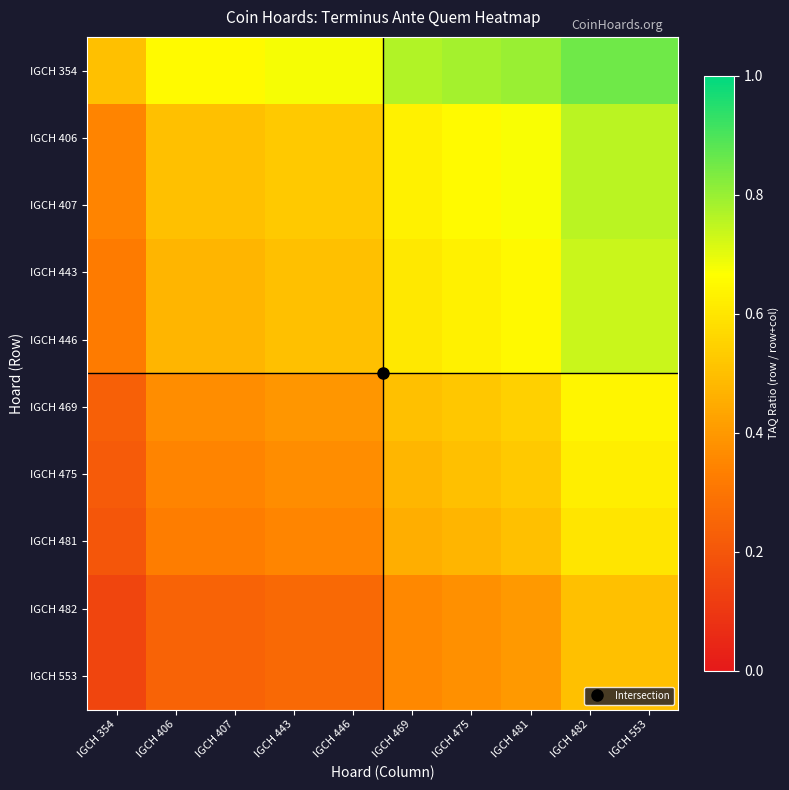

What is the minimum value shown in the chart?

0.1